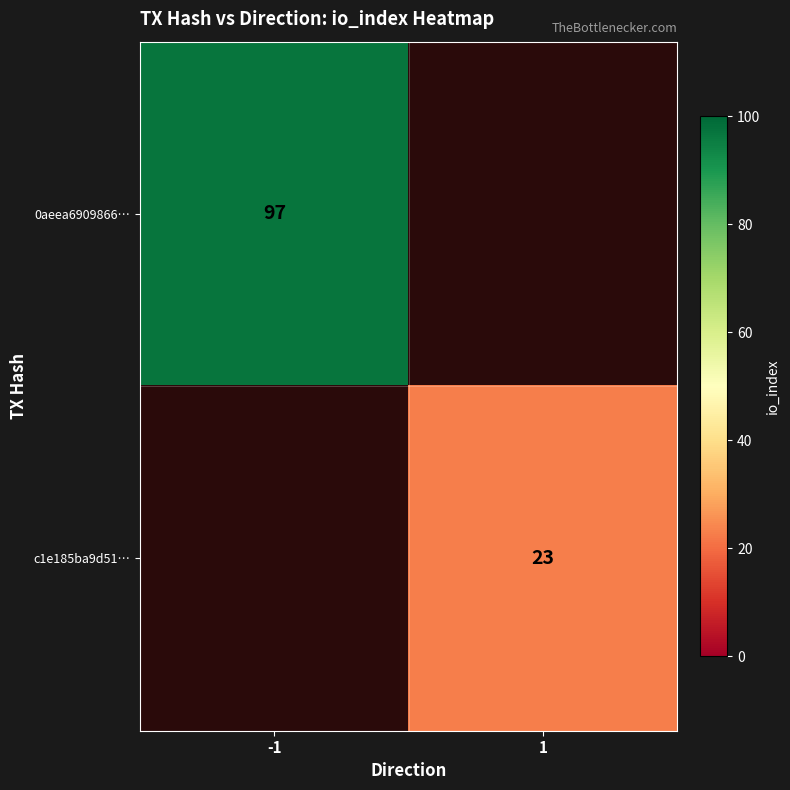

Which has a higher value, 1 or -1?

-1